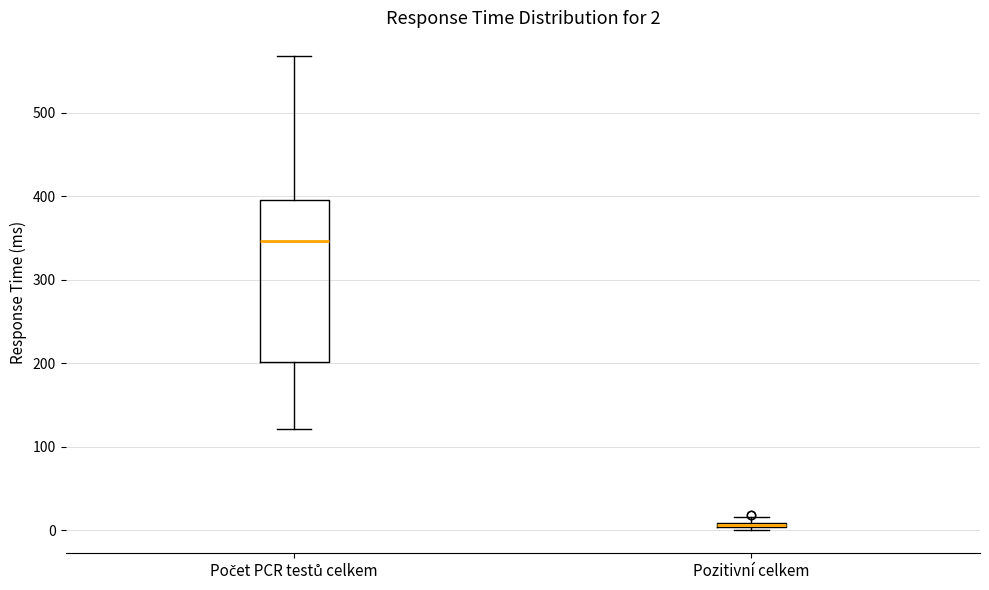

Which box is the tallest, from its lower edge to its upper edge?

Počet PCR testů celkem